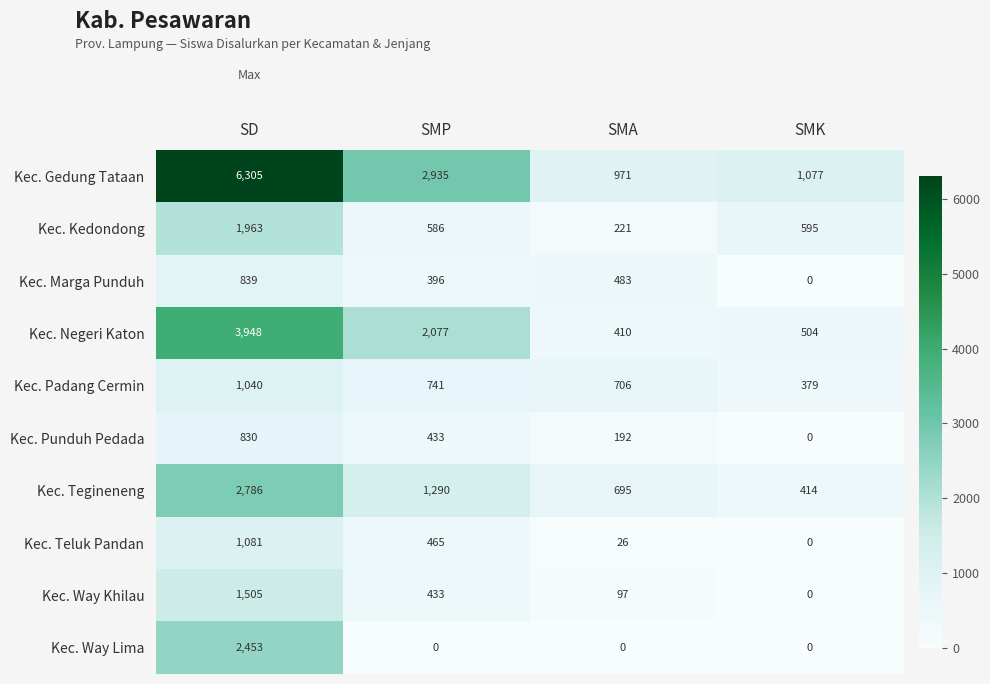

True or false: Kec. Way Khilau has a value of 130 at SMA.

False